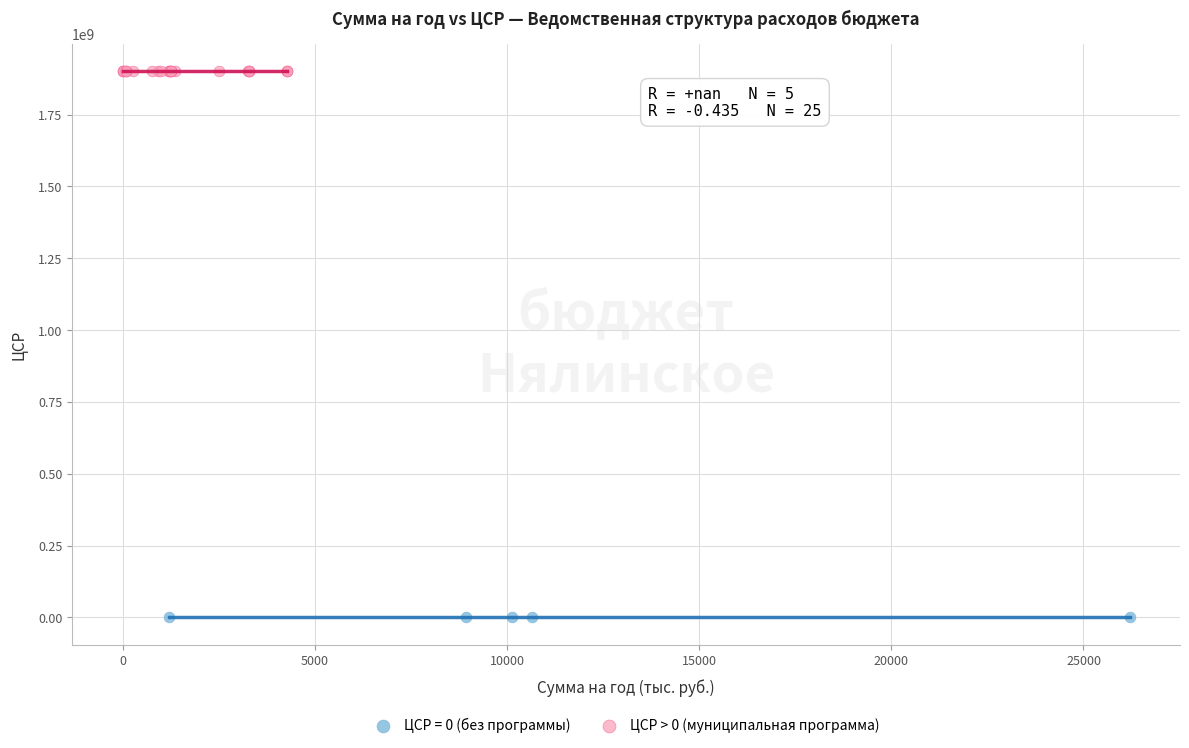

Which series reaches the minimum Y coordinate?

ЦСР = 0 (без программы)